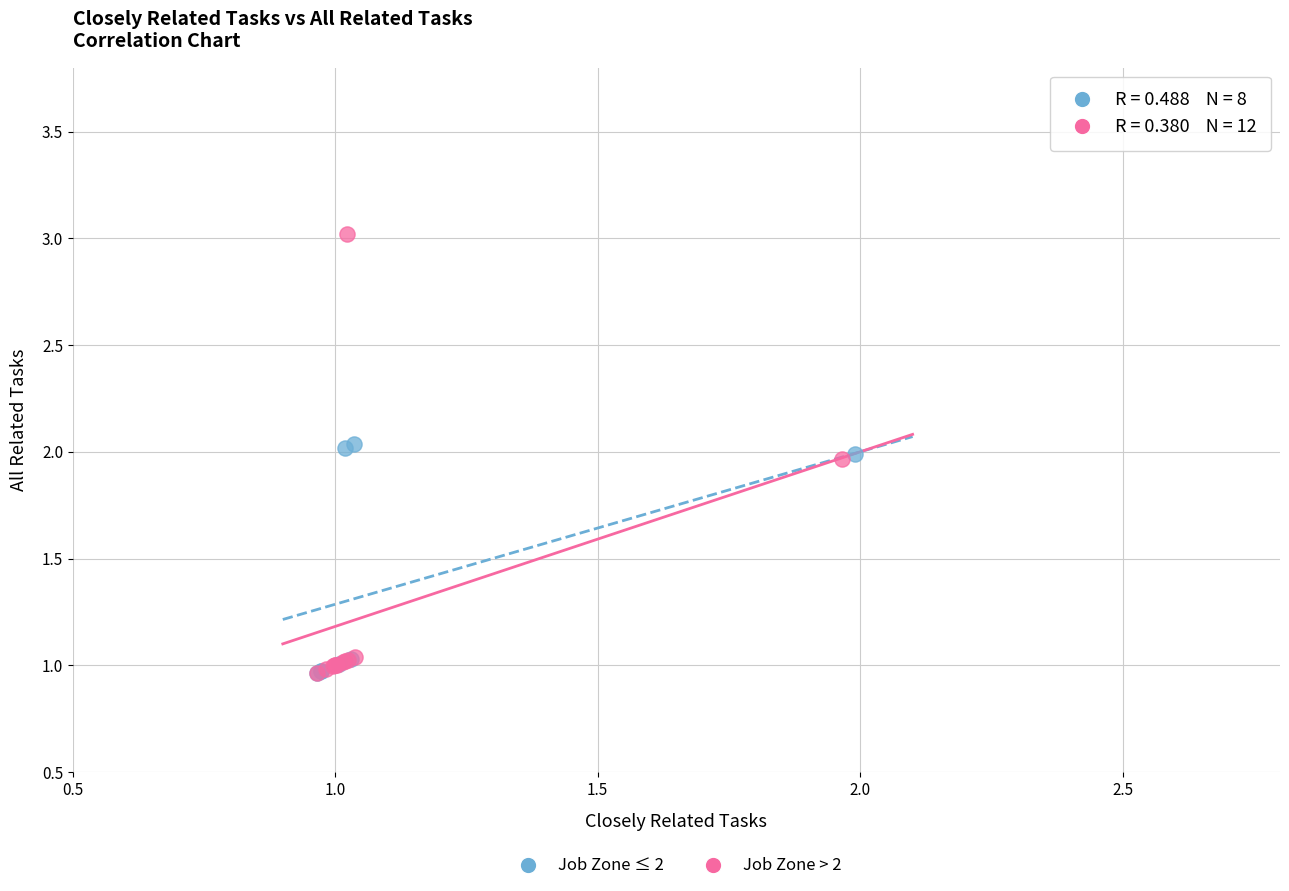

Which series contains the highest Y value?

Job Zone > 2